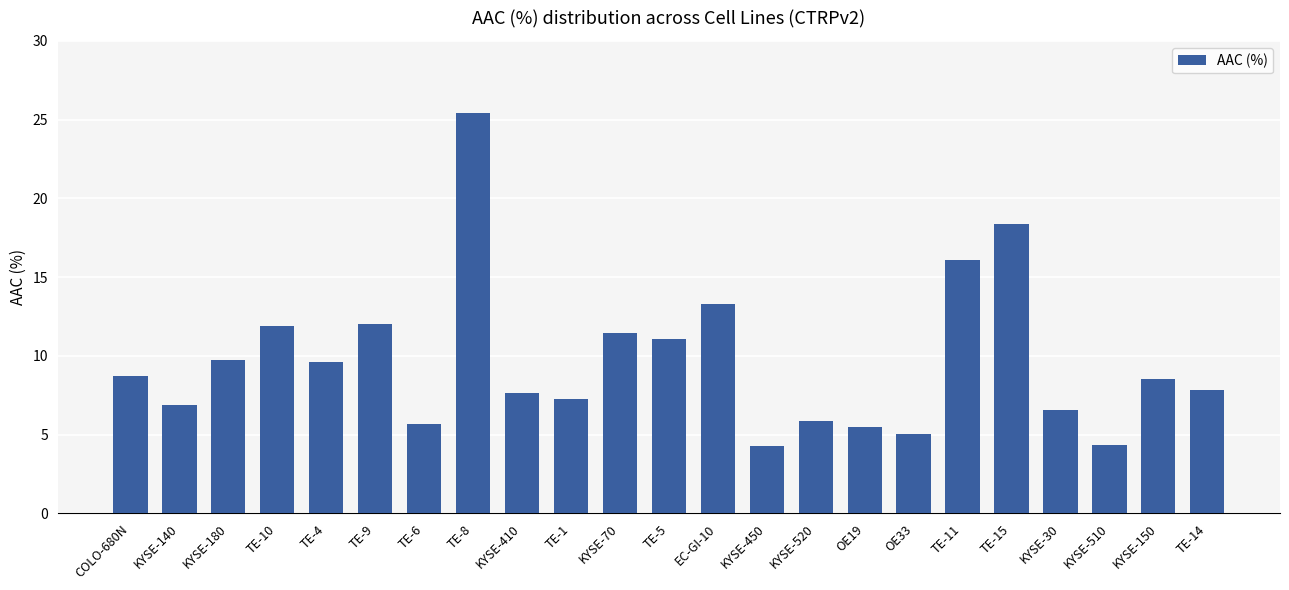

What is the smallest value displayed?

4.3